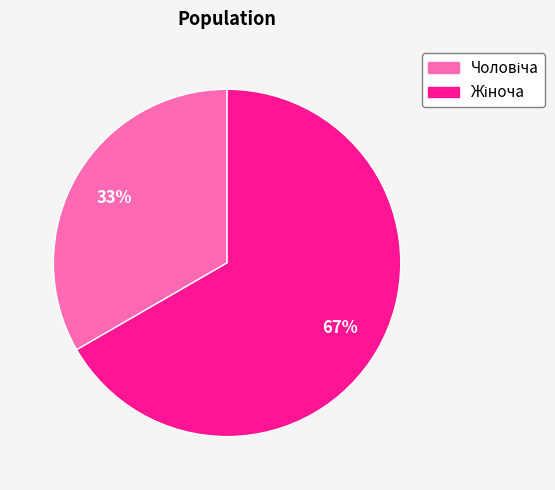

To the nearest percent, what is the average slice percentage?

50%